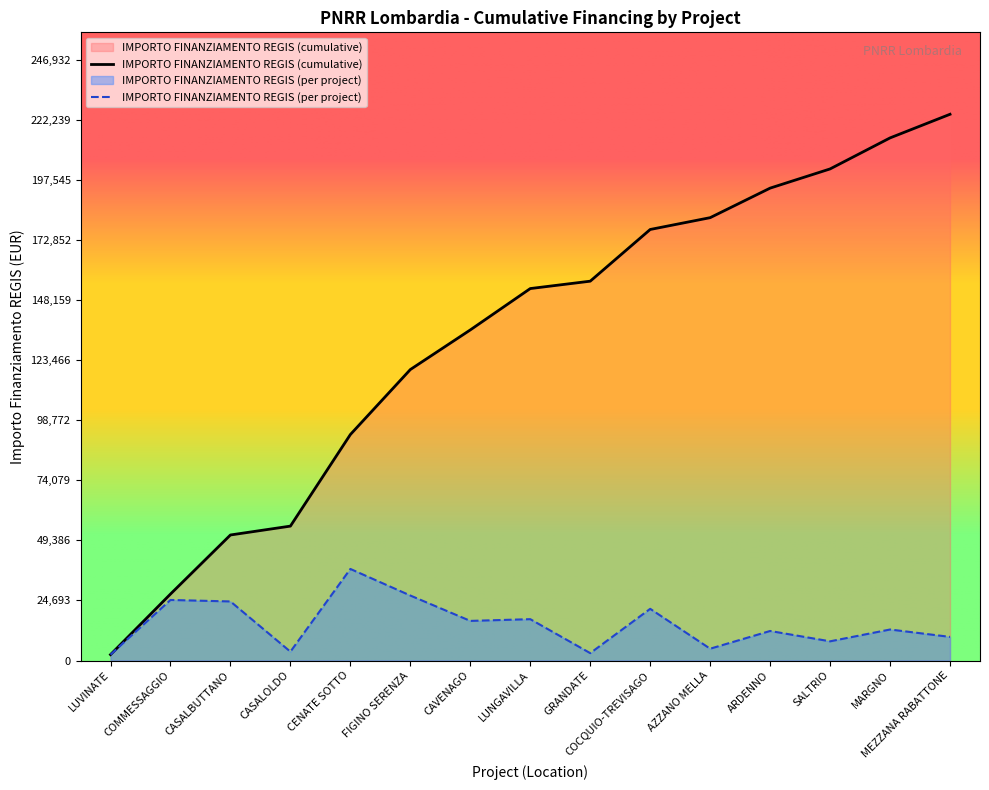

How many distinct data groups are displayed?

2